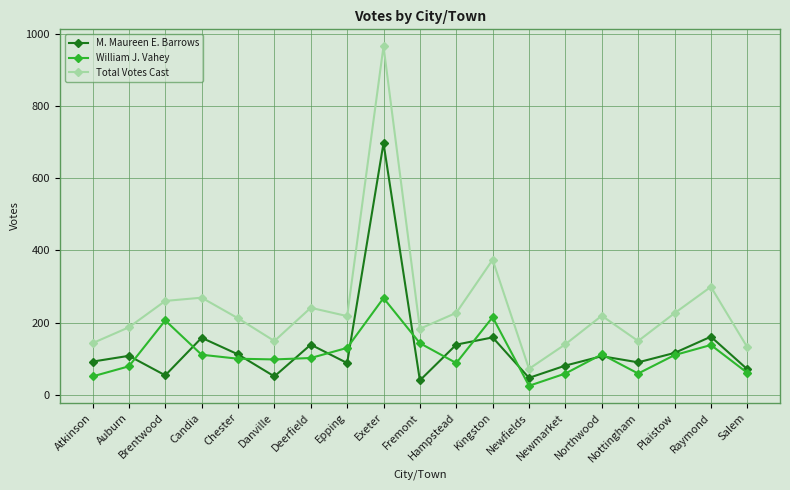

True or false: M. Maureen E. Barrows and Total Votes Cast intersect in this chart.

False